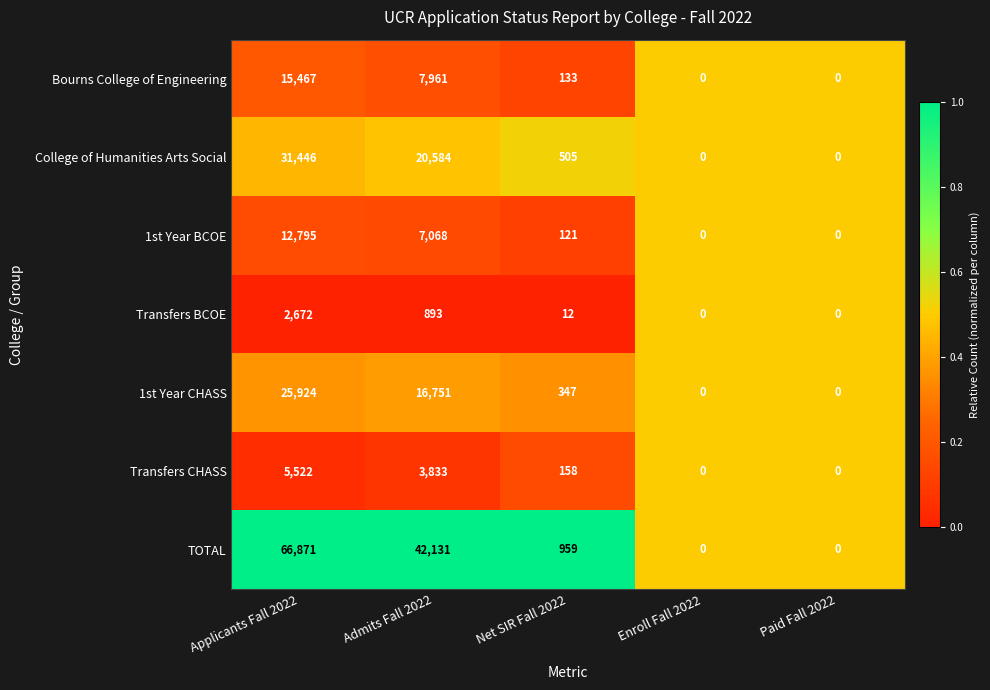

What is the total value across all series at Applicants Fall 2022?

160697